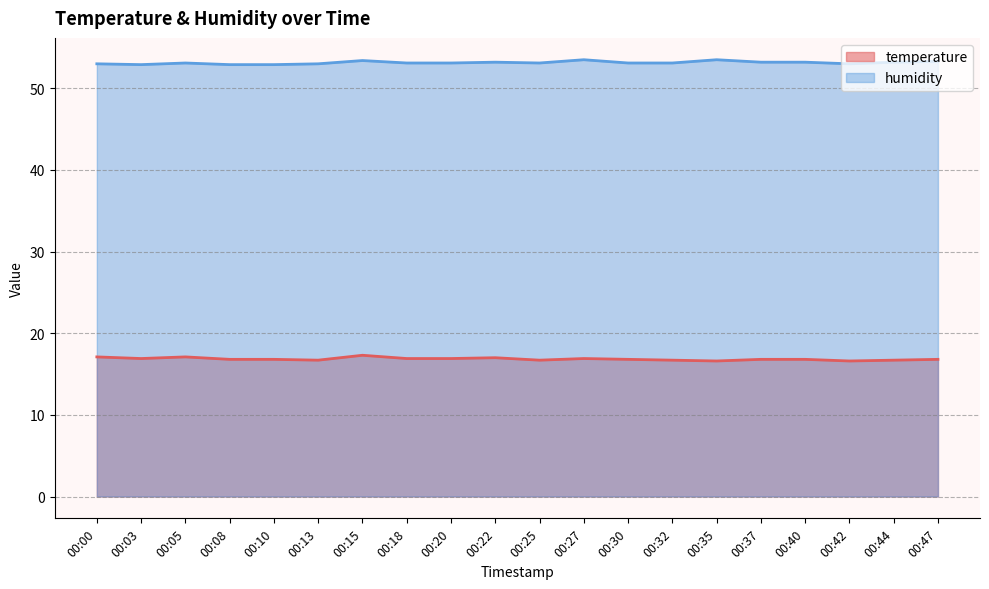

What is the minimum value shown in the chart?

16.6